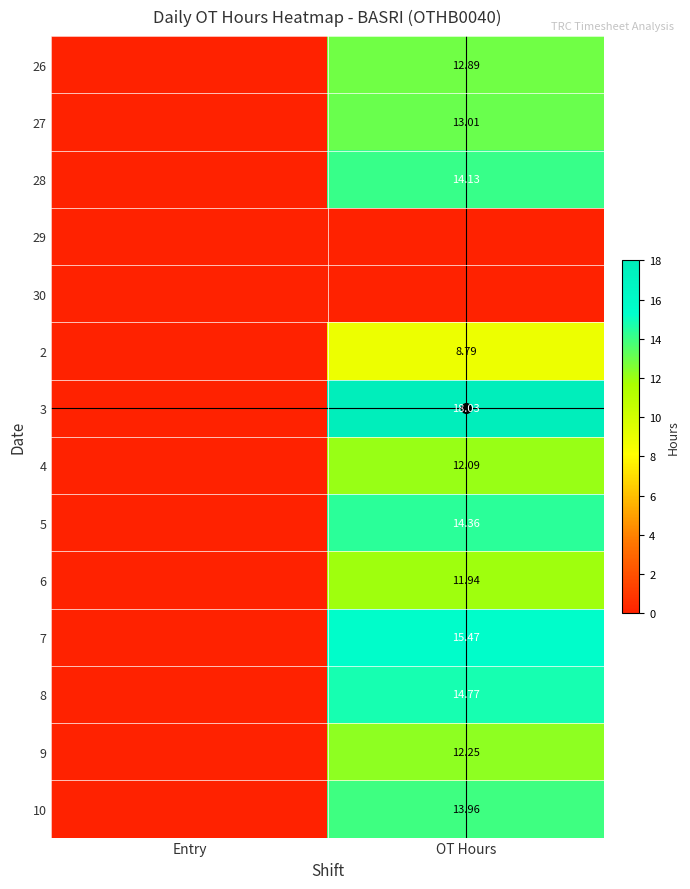

Is the value of 4 at OT Hours greater than the value of 27 at OT Hours?

No